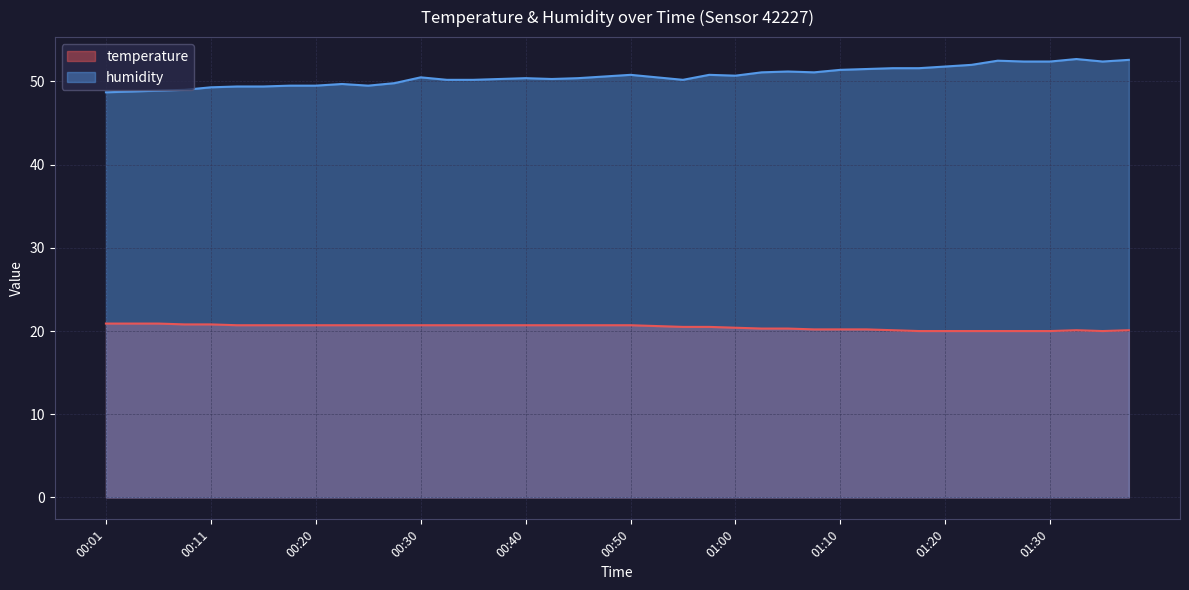

What is the minimum value for humidity?

48.7